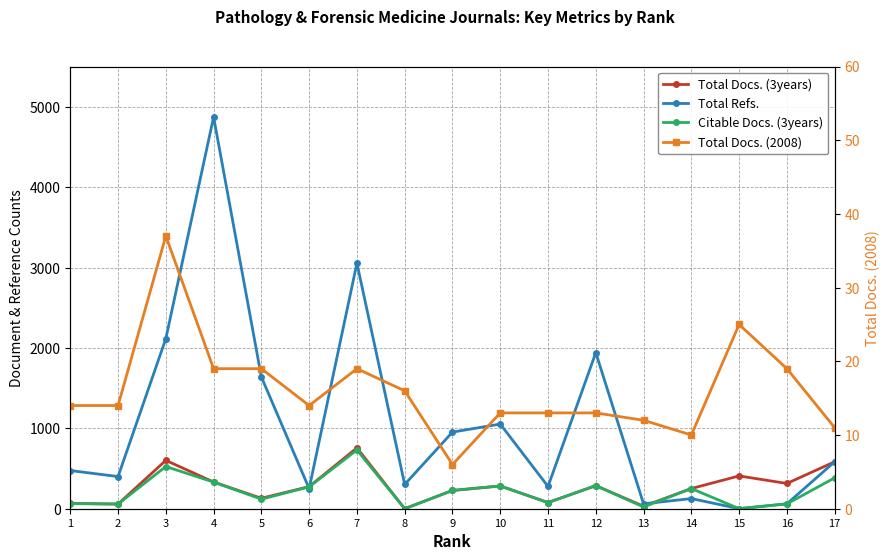

After their last crossing, which series has the higher values: Total Refs. or Total Docs. (3years)?

Total Docs. (3years)